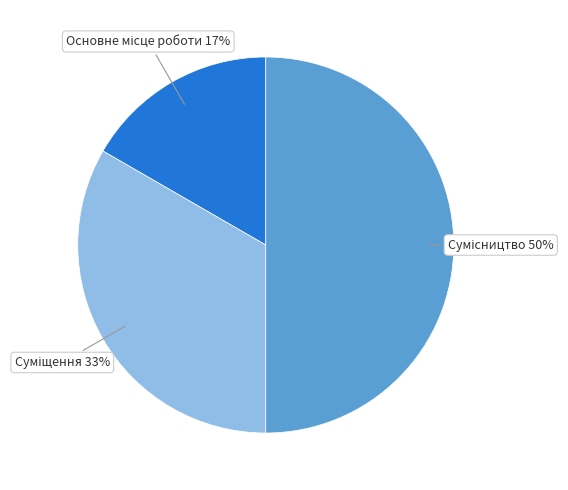

To the nearest percent, what is the difference between the largest and smallest slice percentages?

33%